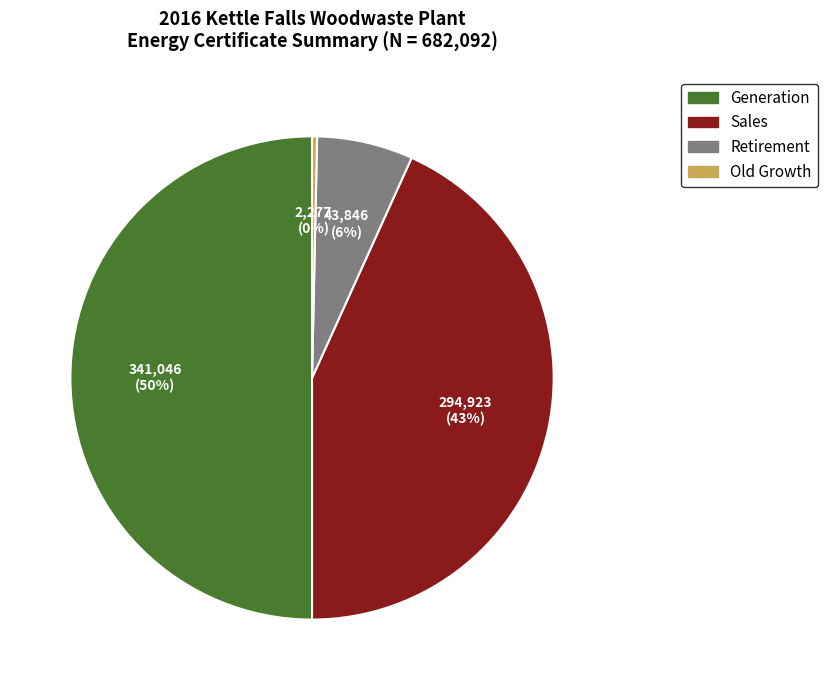

To the nearest percent, what is the average slice percentage?

25%